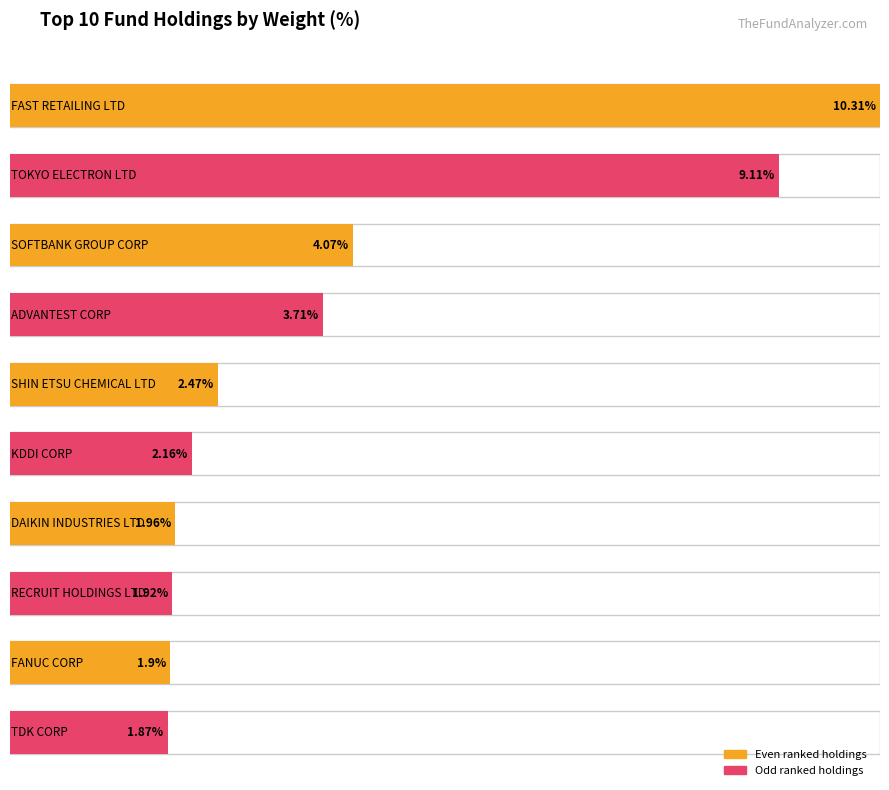

What position from the left is FAST RETAILING LTD?

1